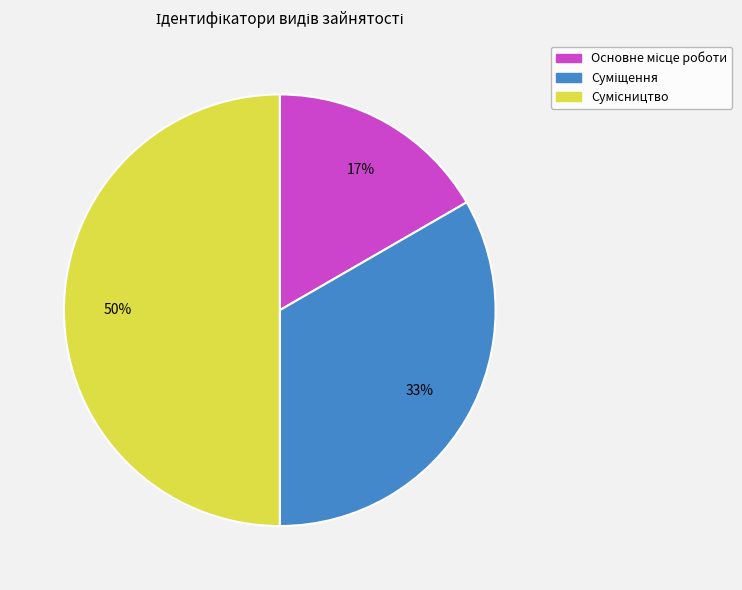

To the nearest percent, what is the average slice percentage?

33%